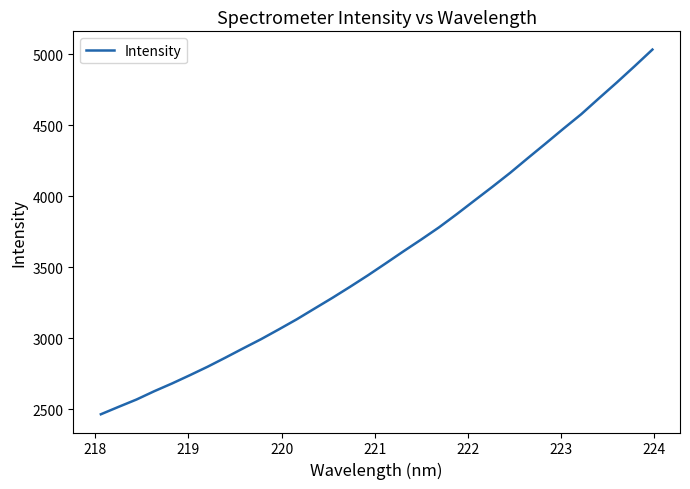

Reading left to right, transcribe all the data shown in this chart.

2463.1	2515.6	2567.0	2625.7	2680.3	2738.5	2798.5	2862.6	2928.2	2992.6	3061.7	3132.3	3208.0	3283.3	3361.7	3442.4	3526.6	3611.8	3695.1	3780.8	3874.1	3970.6	4066.5	4165.0	4269.4	4372.3	4476.7	4578.6	4691.1	4802.0	4916.6	5033.5